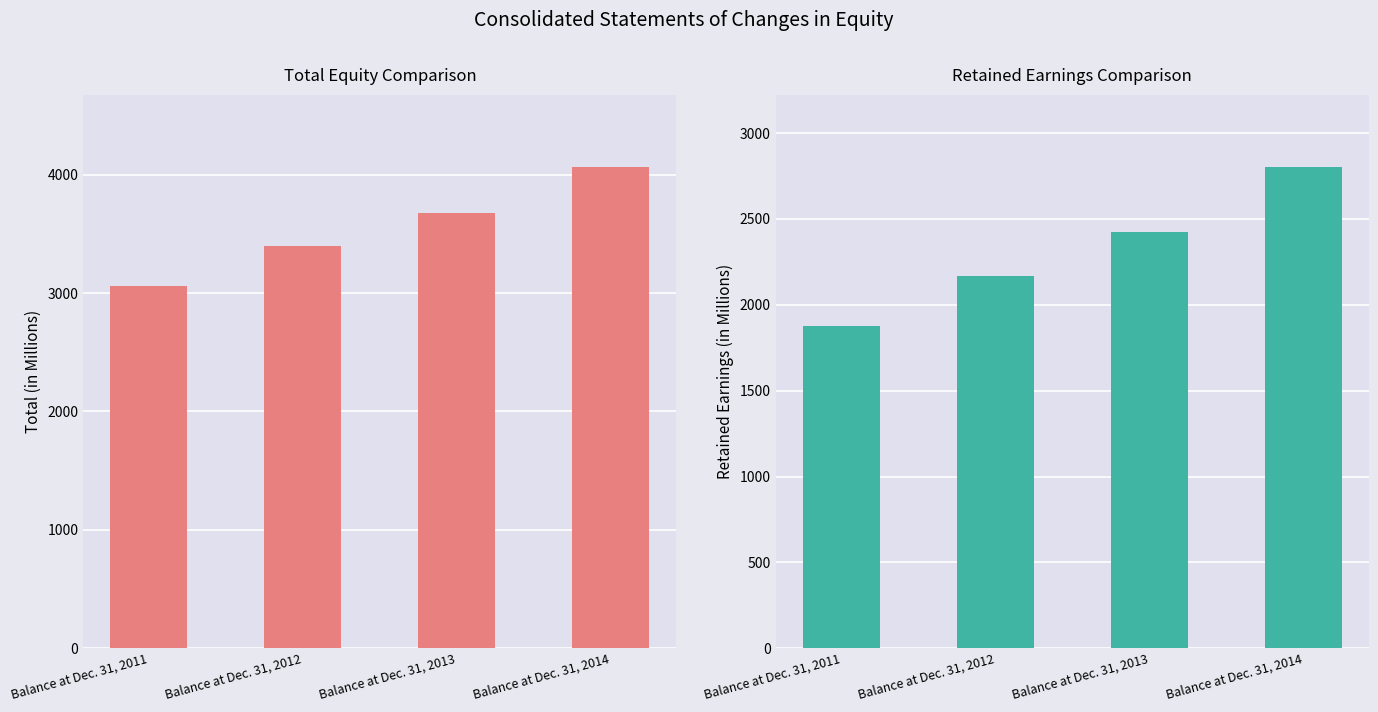

Count the number of data series in this chart.

2